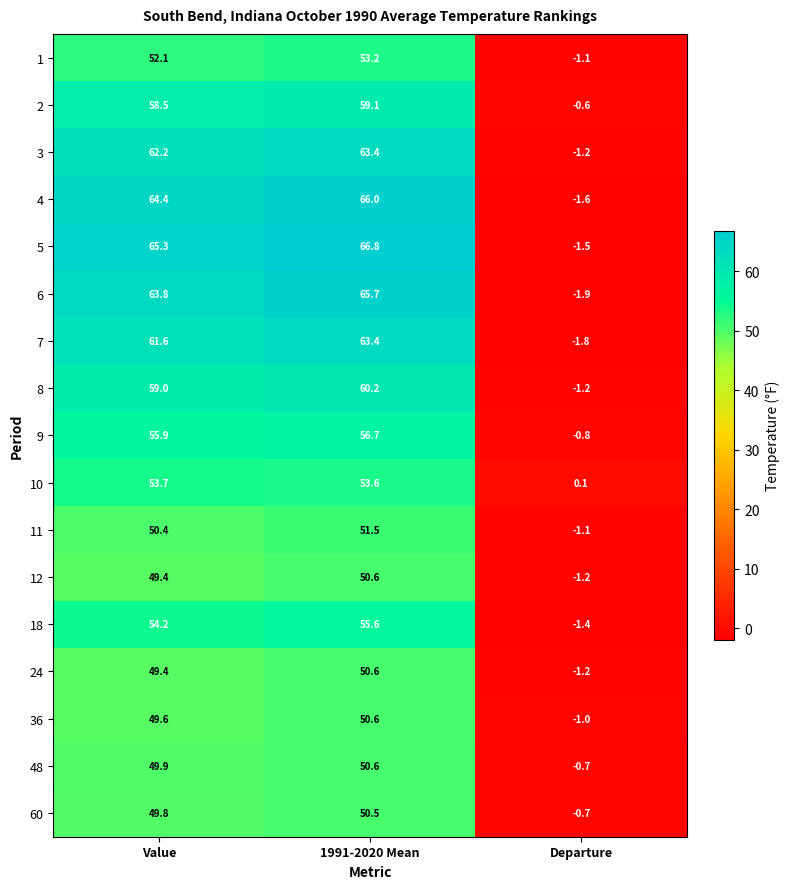

What value does the 9 series have at Departure?

-0.8